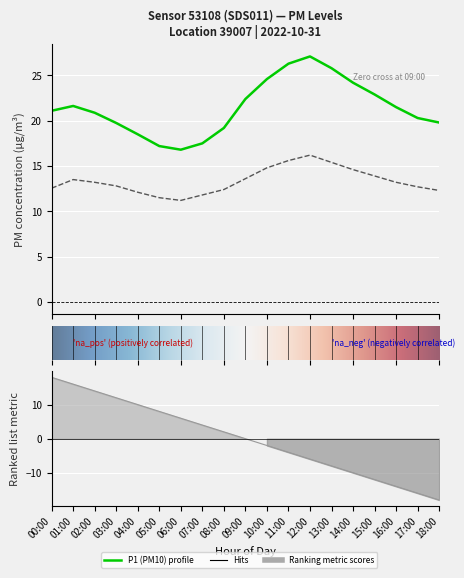

The P1 series shows 13.1 at 14:00. True or false?

False